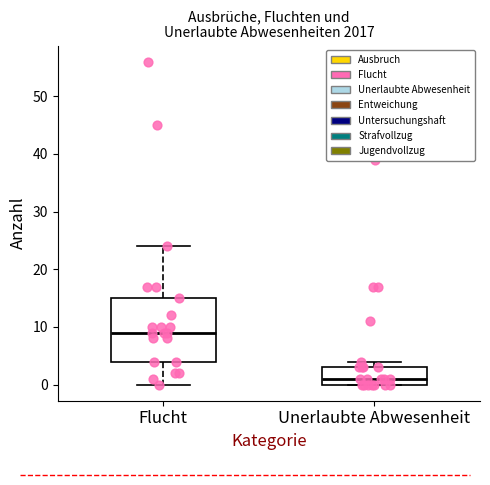

Comparing the boxes themselves (not the whiskers), which one is the tallest?

Flucht